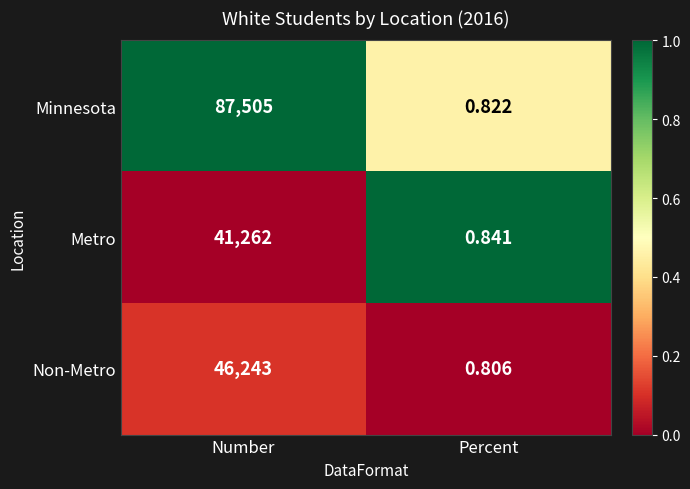

List the series in order of their peak value, lowest first.

Metro, Non-Metro, Minnesota